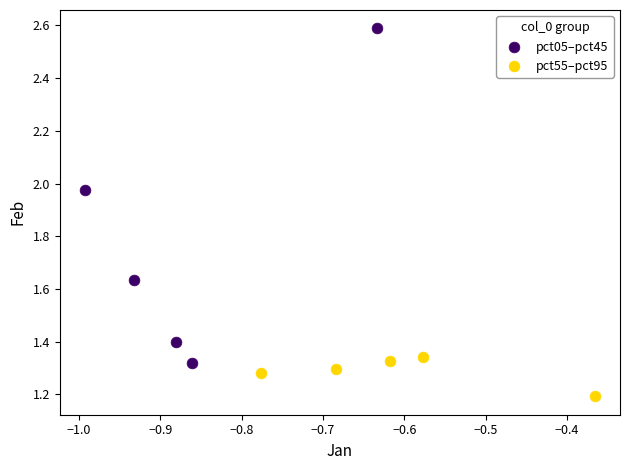

Which series has the largest Y range (max minus min)?

pct05–pct45